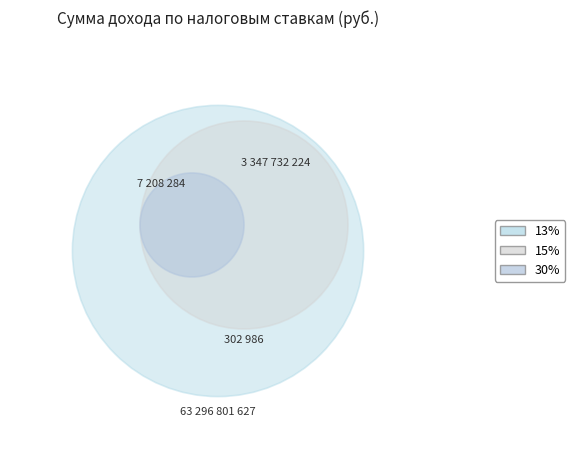

Which slice is the largest?

13%